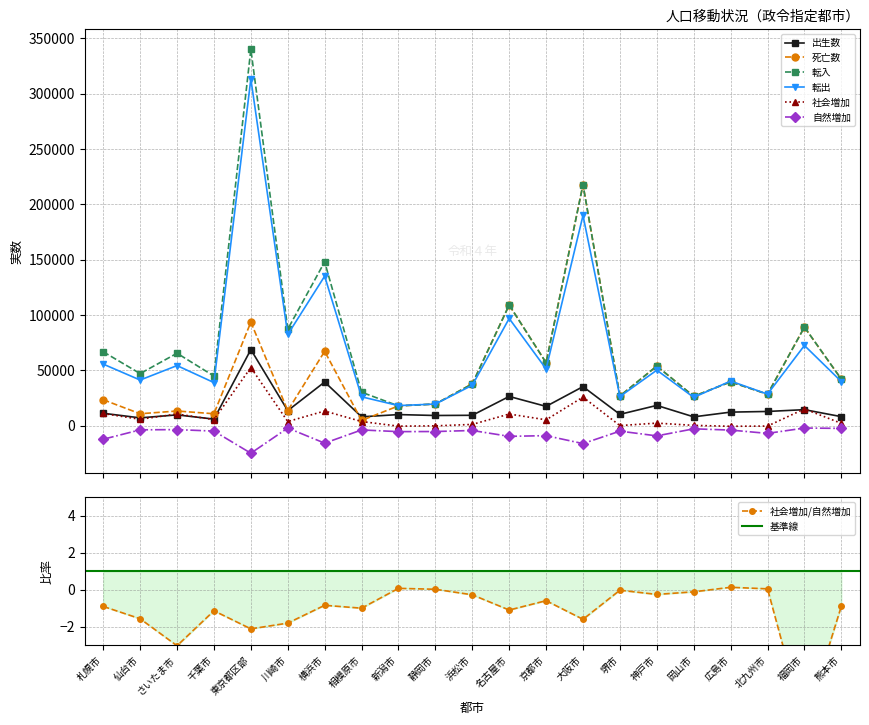

Which category has the lowest value across all series?

東京都区部